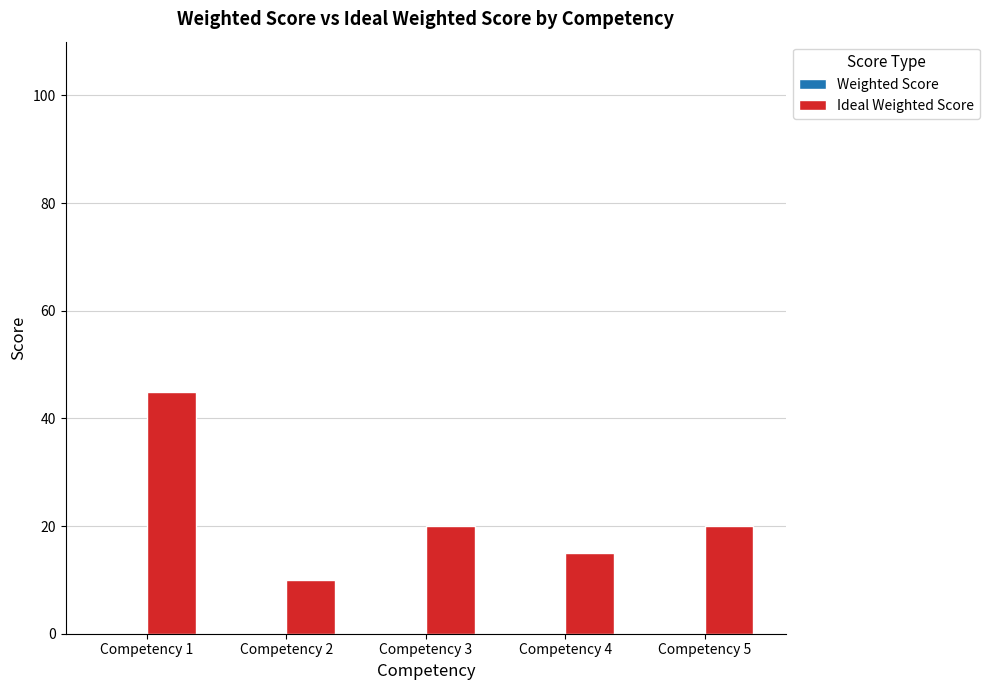

Which label corresponds to the largest value in the chart?

Competency 1